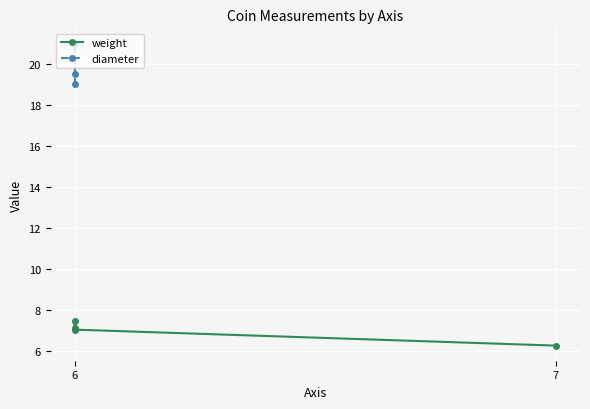

How many lines are shown in the chart?

1